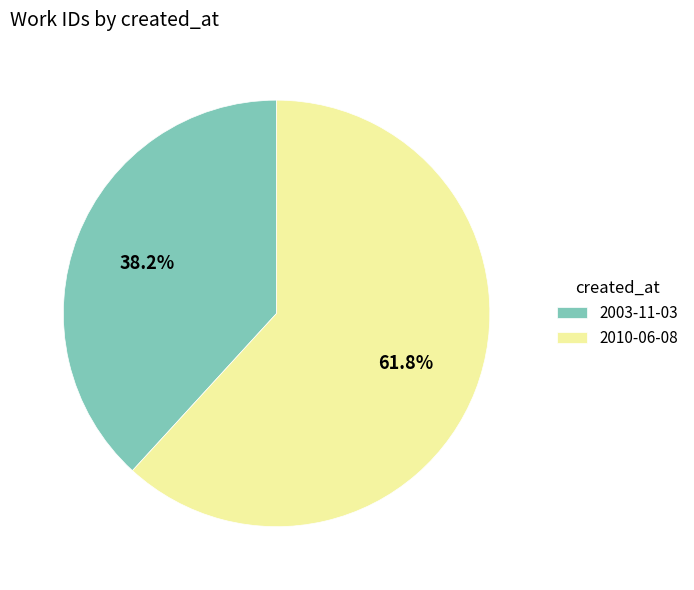

To the nearest percent, what is the average slice percentage?

50%